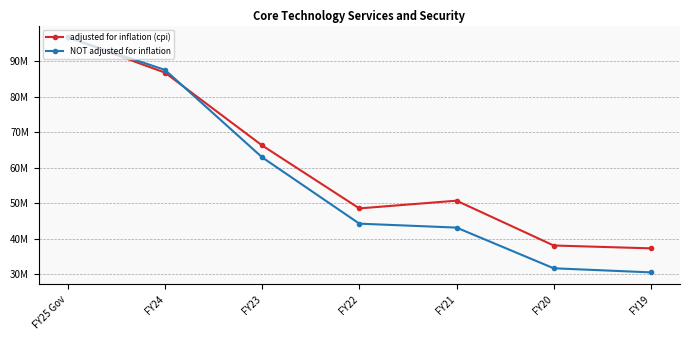

The value of NOT adjusted for inflation at FY22 is 12007551. True or false?

False